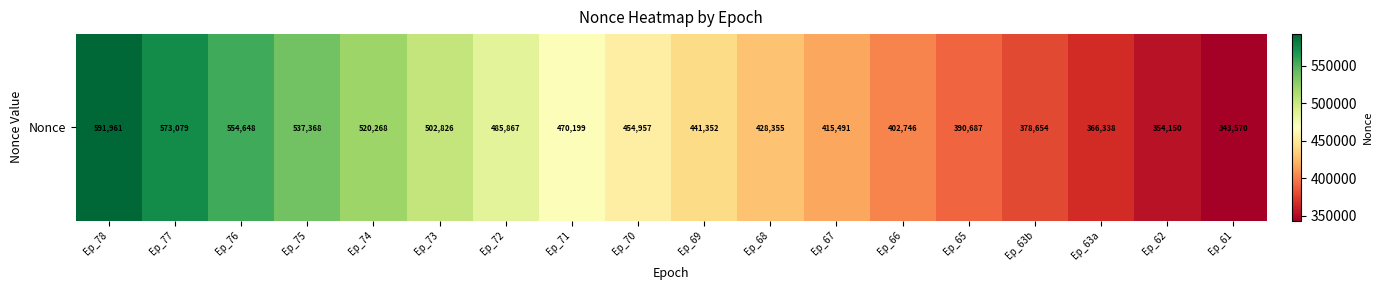

List the labels in order of value, smallest first.

Ep_61, Ep_62, Ep_63a, Ep_63b, Ep_65, Ep_66, Ep_67, Ep_68, Ep_69, Ep_70, Ep_71, Ep_72, Ep_73, Ep_74, Ep_75, Ep_76, Ep_77, Ep_78